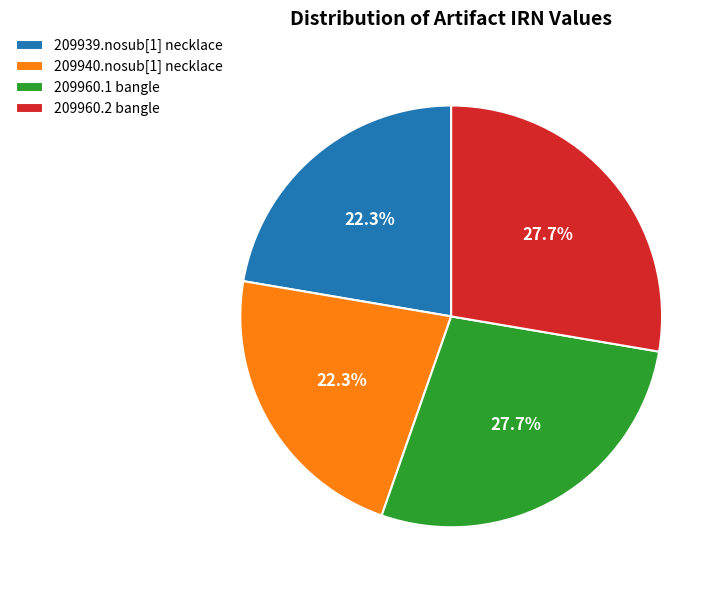

How much of the chart is everything except 209960.2 bangle?

72.3%